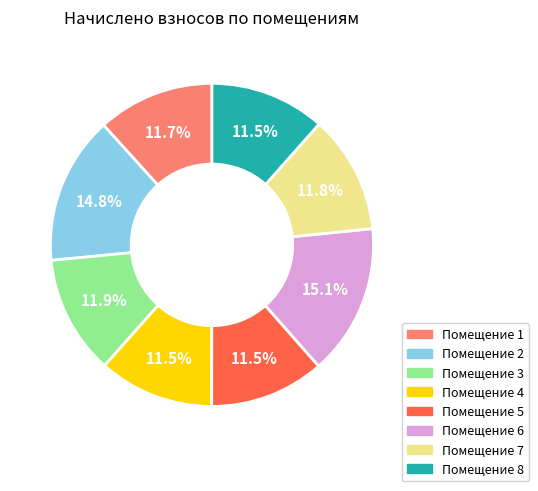

Does any single category account for the majority?

No